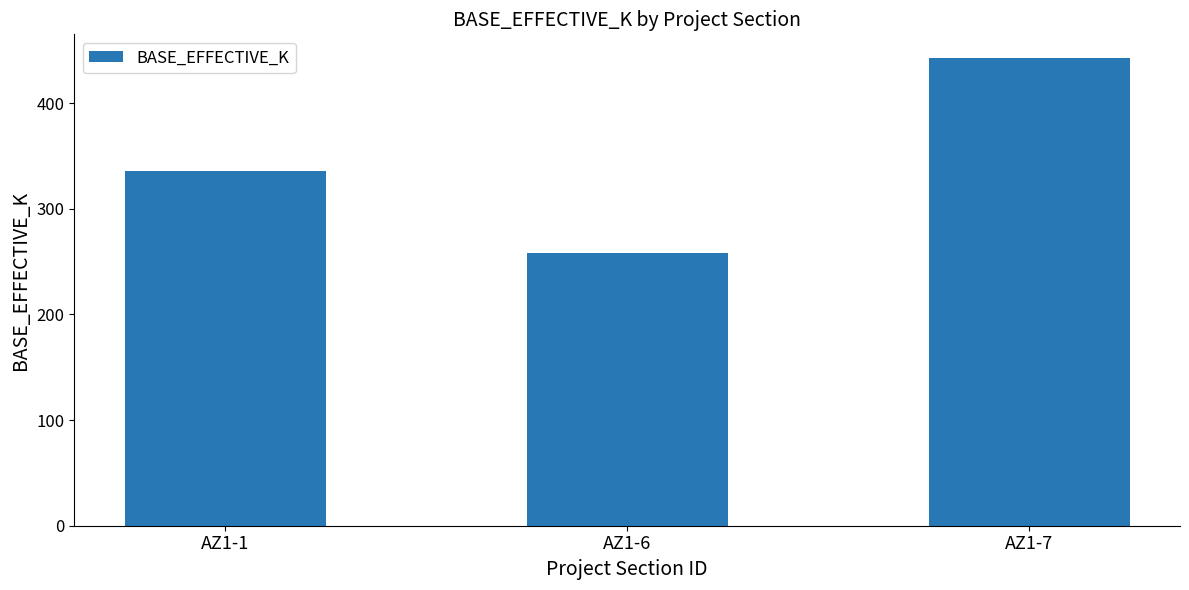

Read the value at AZ1-1, to the nearest 10.

340